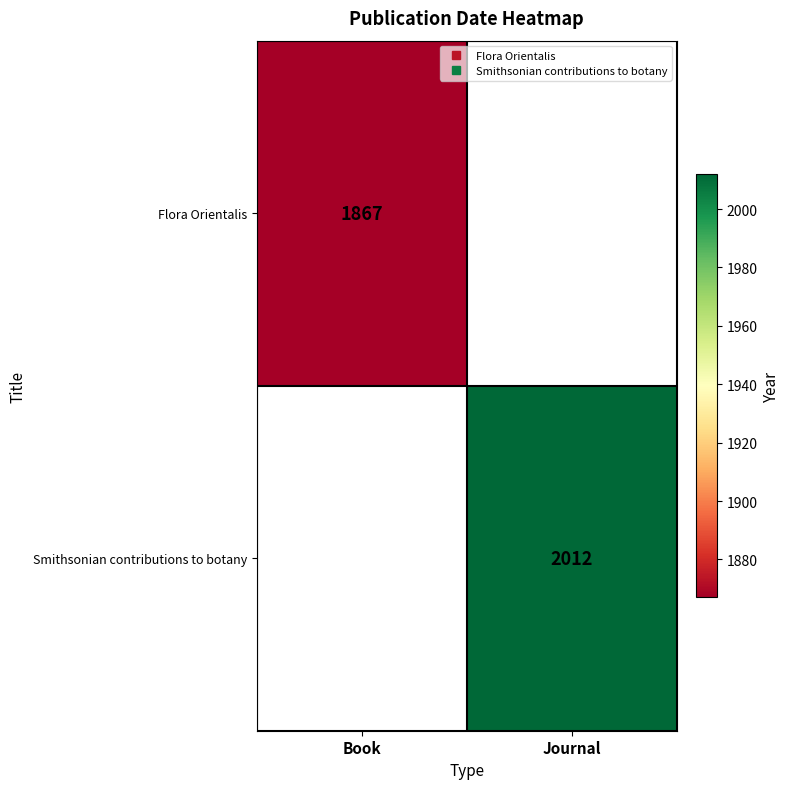

Count the number of data series in this chart.

2